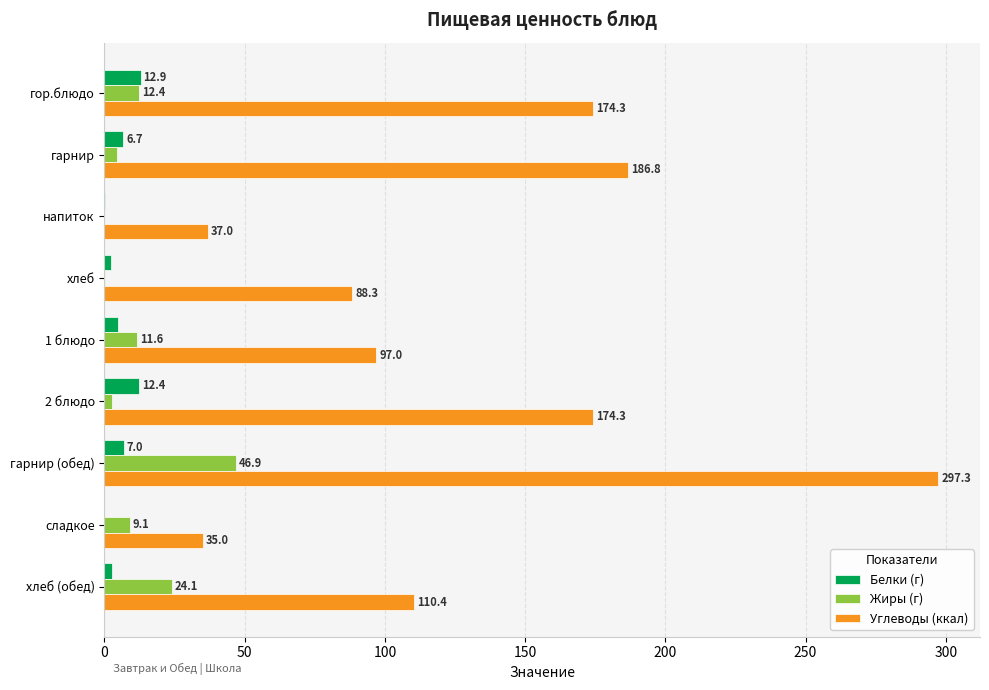

Which category has the highest value across all series?

гарнир (обед)